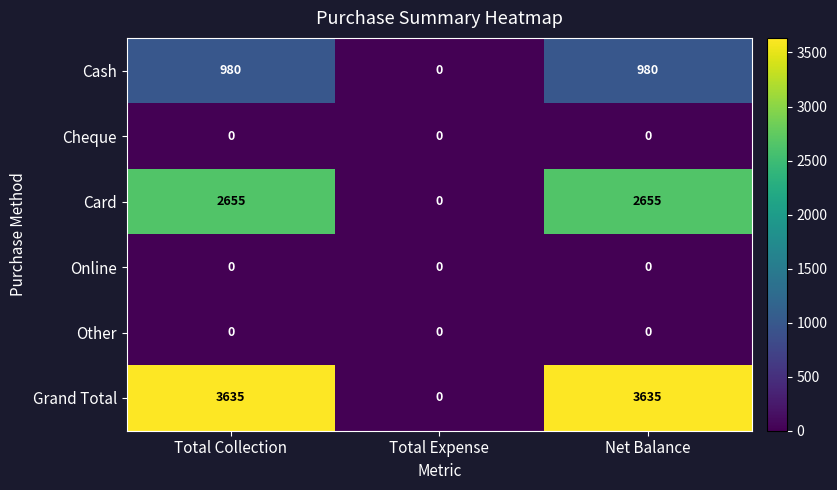

Which series has the widest spread of values?

Grand Total